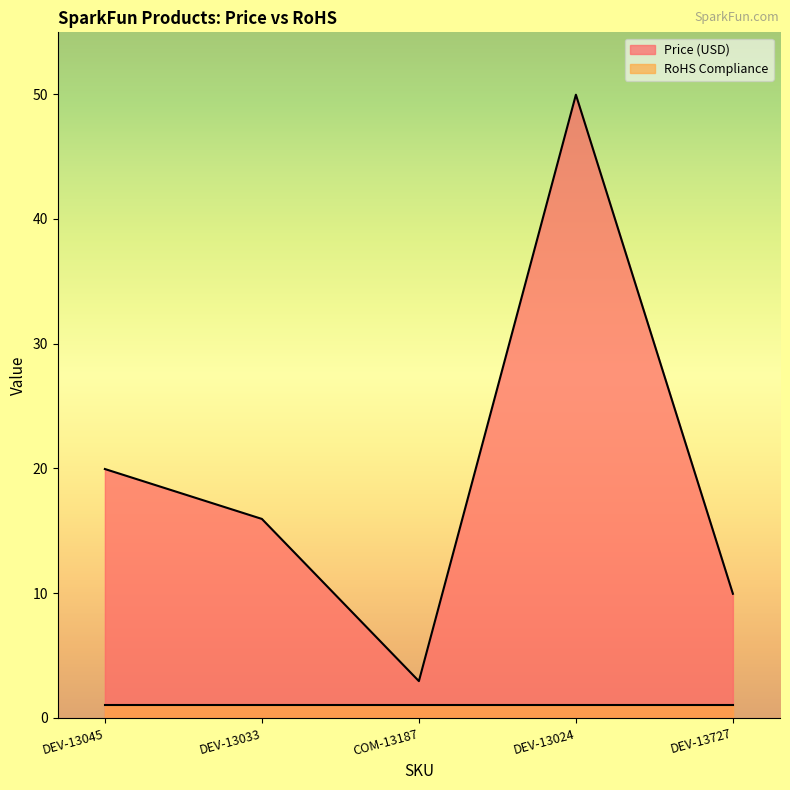

What is the difference between the values at DEV-13727 and DEV-13024?

40.0